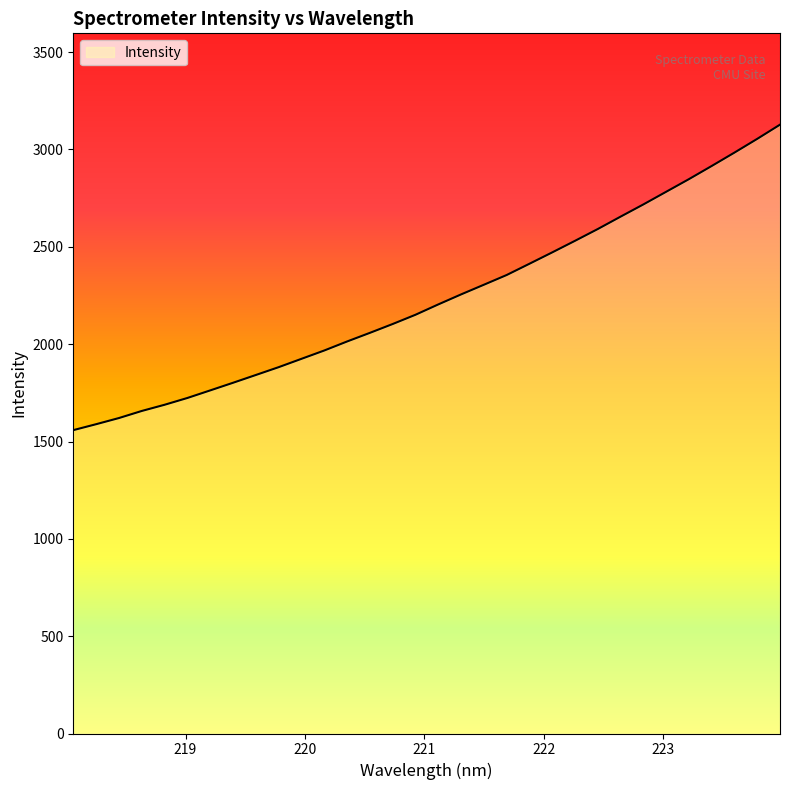

What is the smallest value displayed?

1558.3